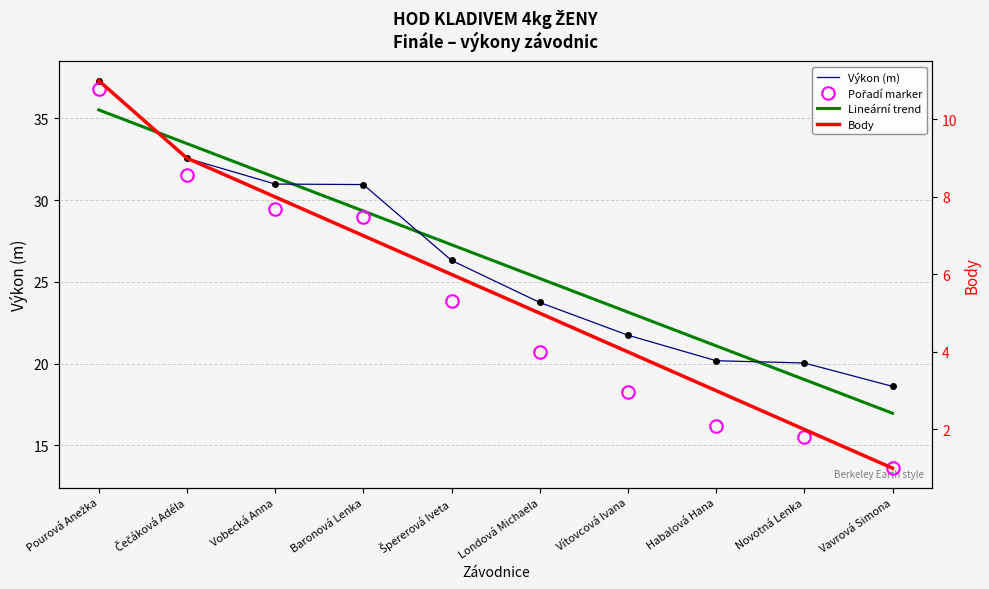

How many intersections are there between Pořadí marker and Lineární trend?

1